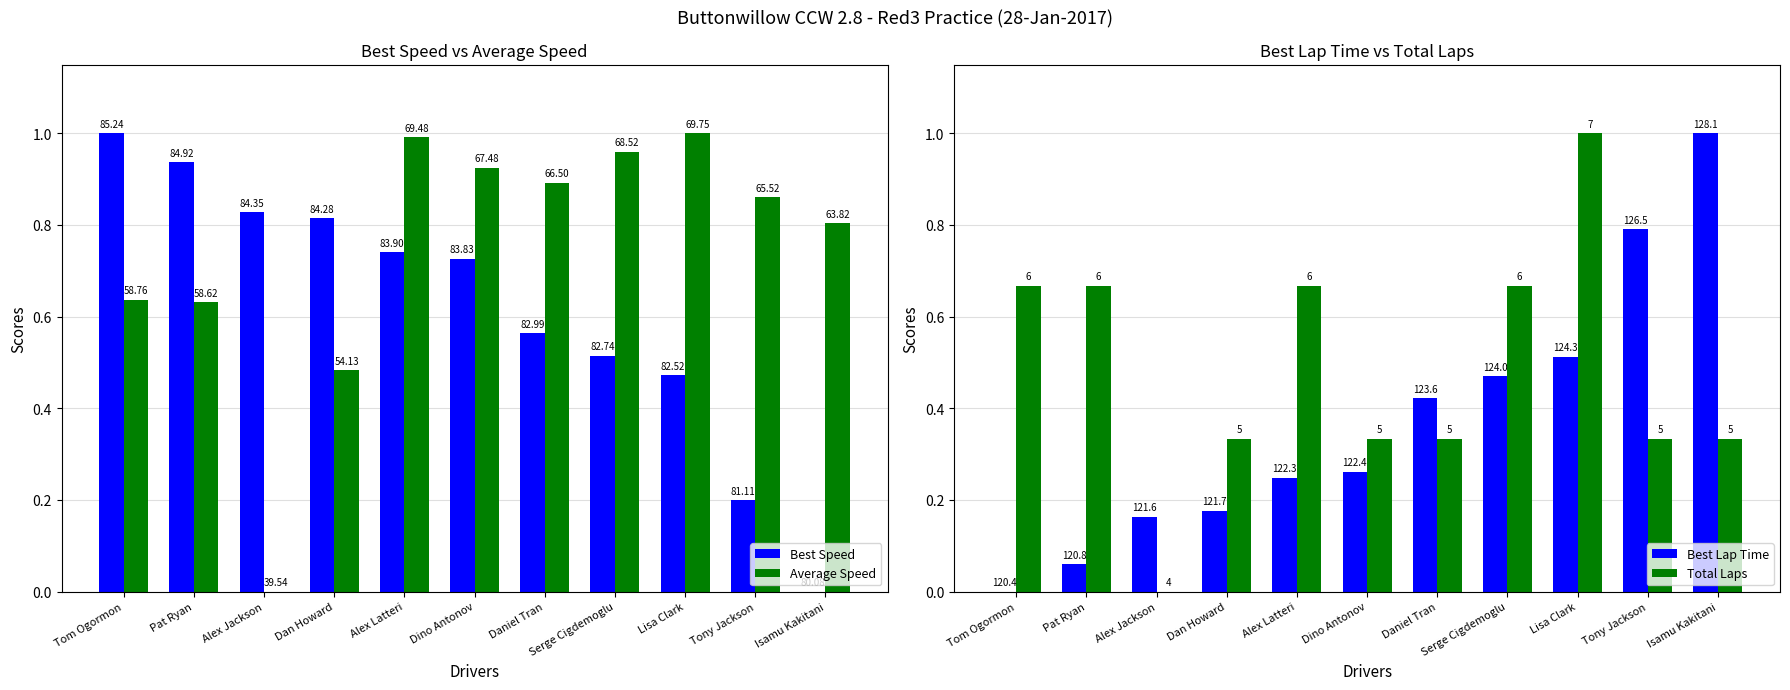

Which has a higher value, Serge Cigdemoglu or Pat Ryan?

Pat Ryan